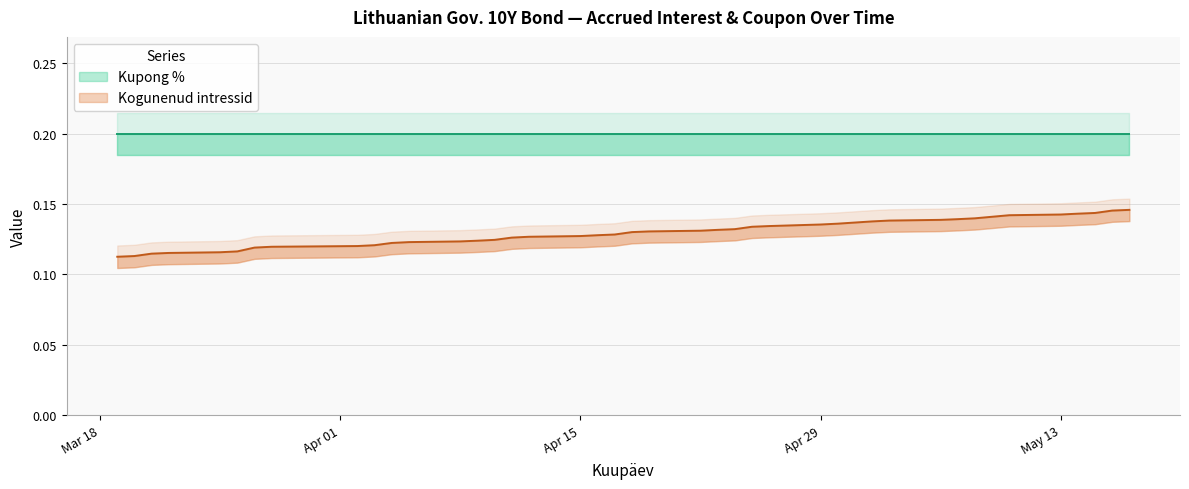

Read the value at 2024-03-21.

0.1